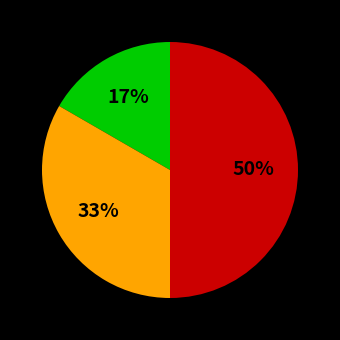

How many slices are in this pie chart?

3